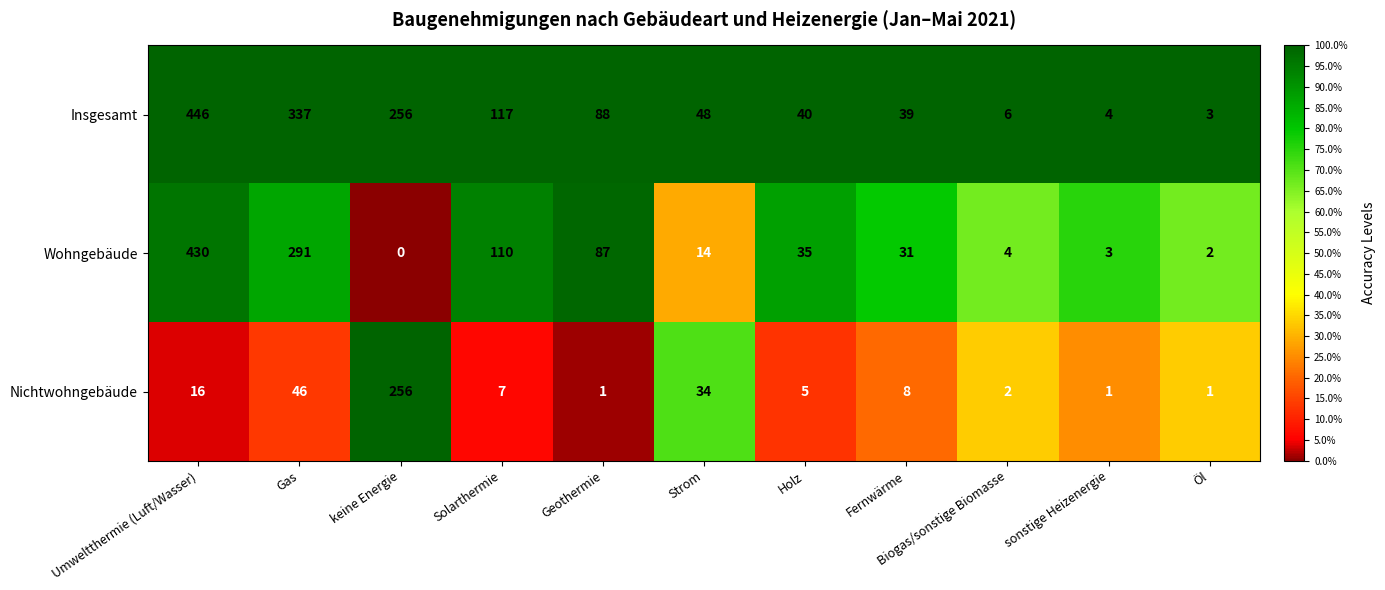

Which series has the widest spread of values?

Insgesamt